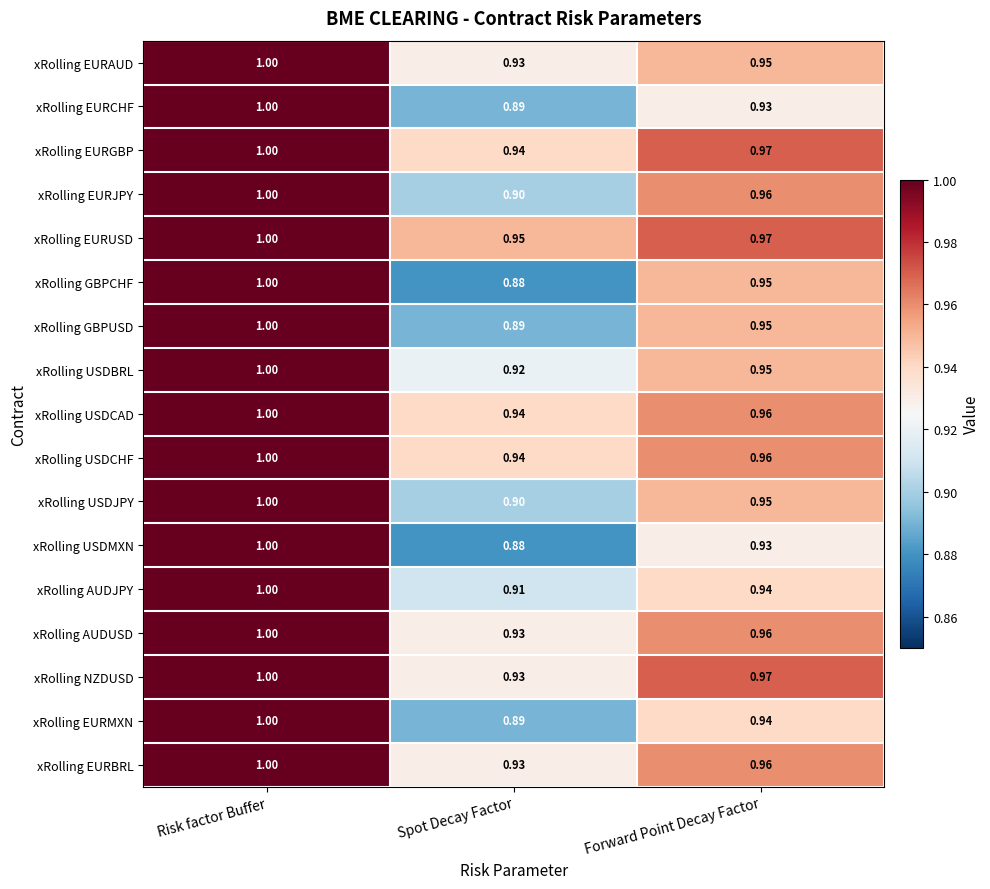

At which label does xRolling USDMXN reach its minimum?

Spot Decay Factor